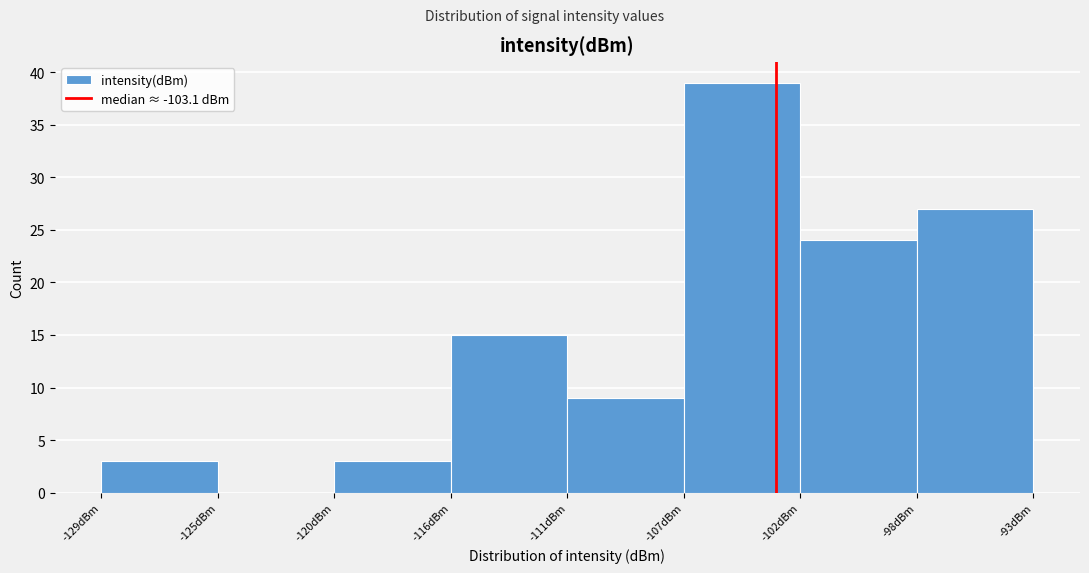

Reading left to right, transcribe this chart: for each bar, give the range it covers on the x-axis and its height. Neither the bar edges nor the heights are printed on the chart, so give them approximately, as read against the axes.

-129.0 to -124.5: 3
-124.5 to -120.0: 0
-120.0 to -115.5: 3
-115.5 to -111.0: 15
-111.0 to -106.5: 9
-106.5 to -102.0: 39
-102.0 to -97.5: 24
-97.5 to -93.0: 27